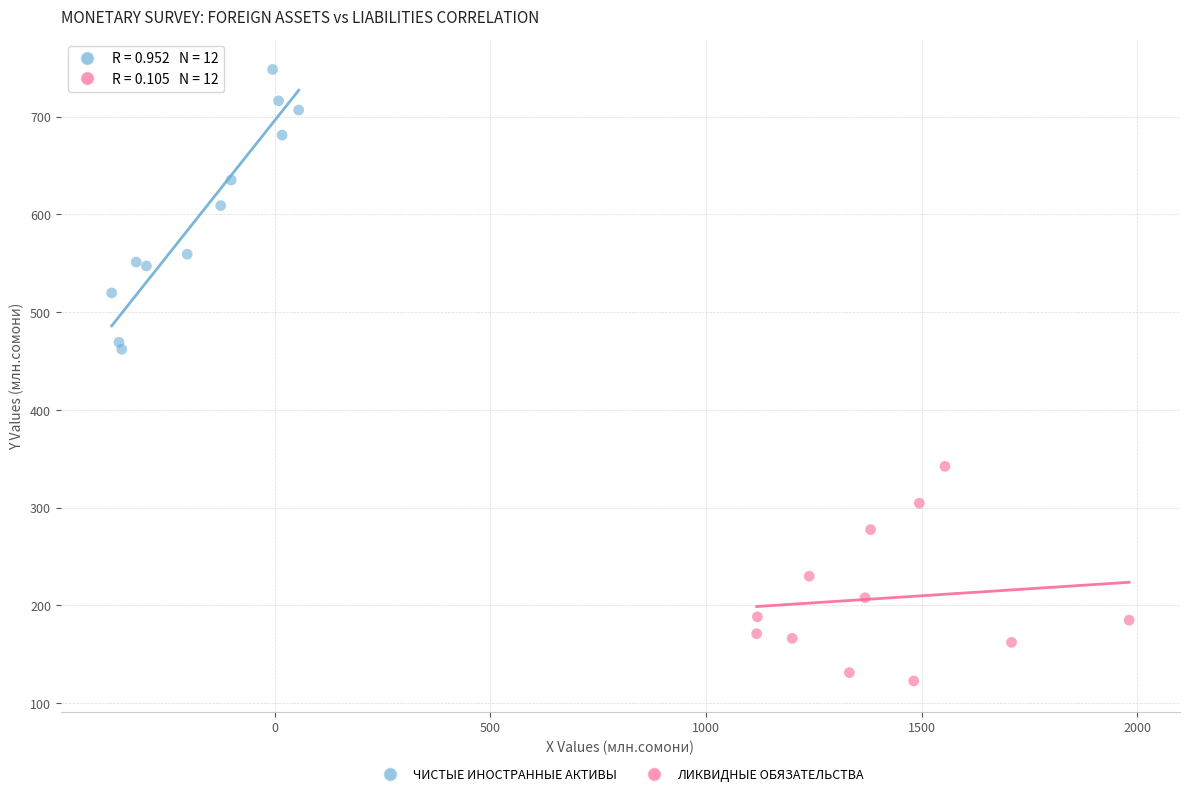

Which series contains the highest Y value?

ЧИСТЫЕ ИНОСТРАННЫЕ АКТИВЫ